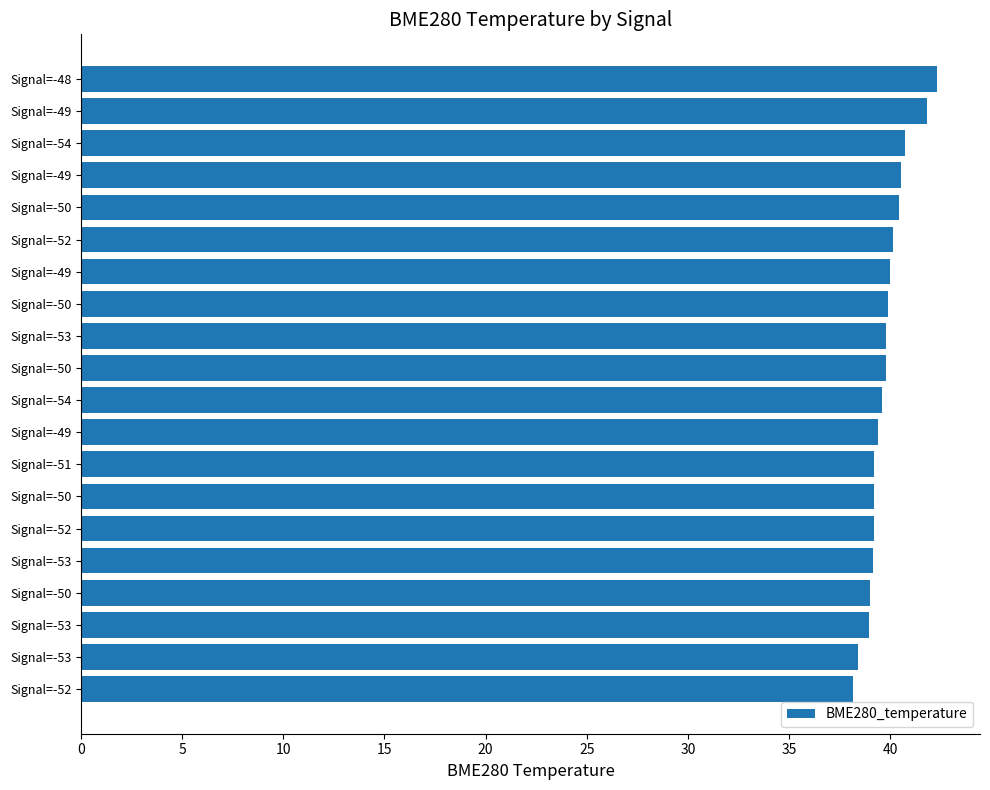

What is the difference between the second highest and second lowest values?

3.4